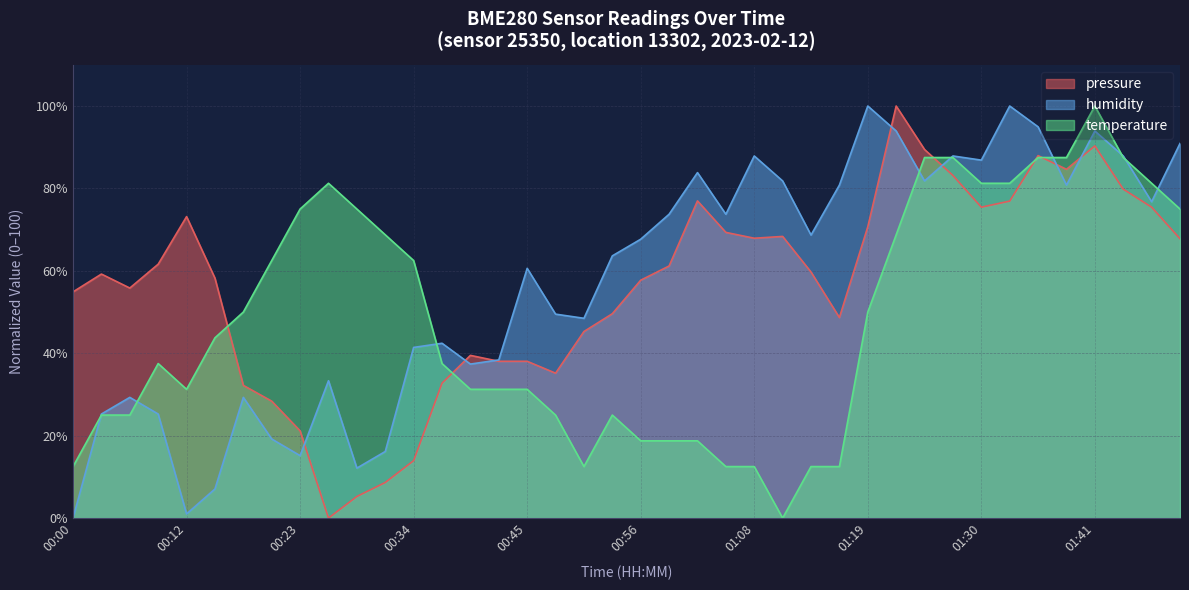

What position from the right is 00:28?

30